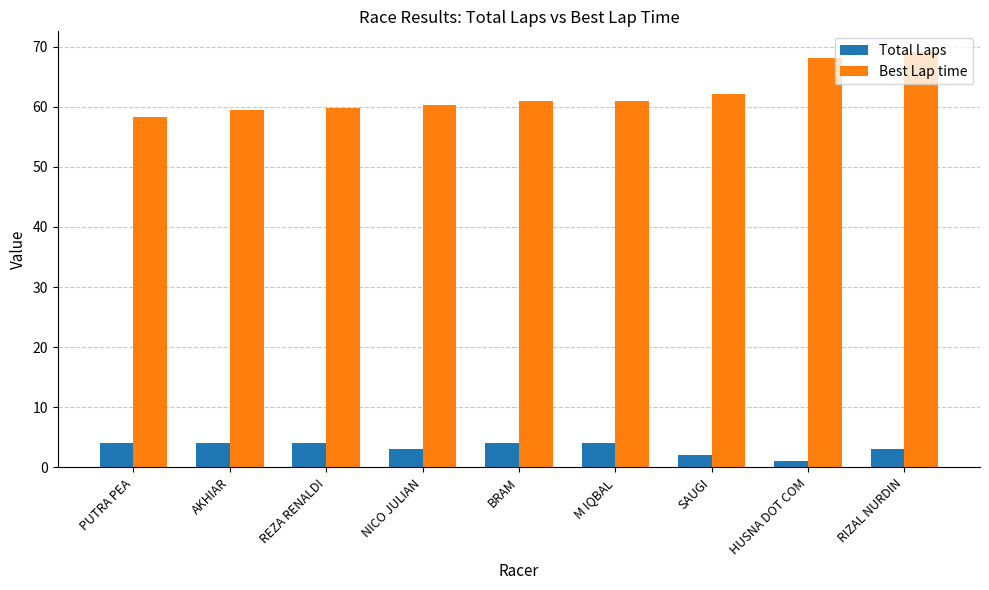

Where is Best Lap time nearest to the value 63?

SAUGI